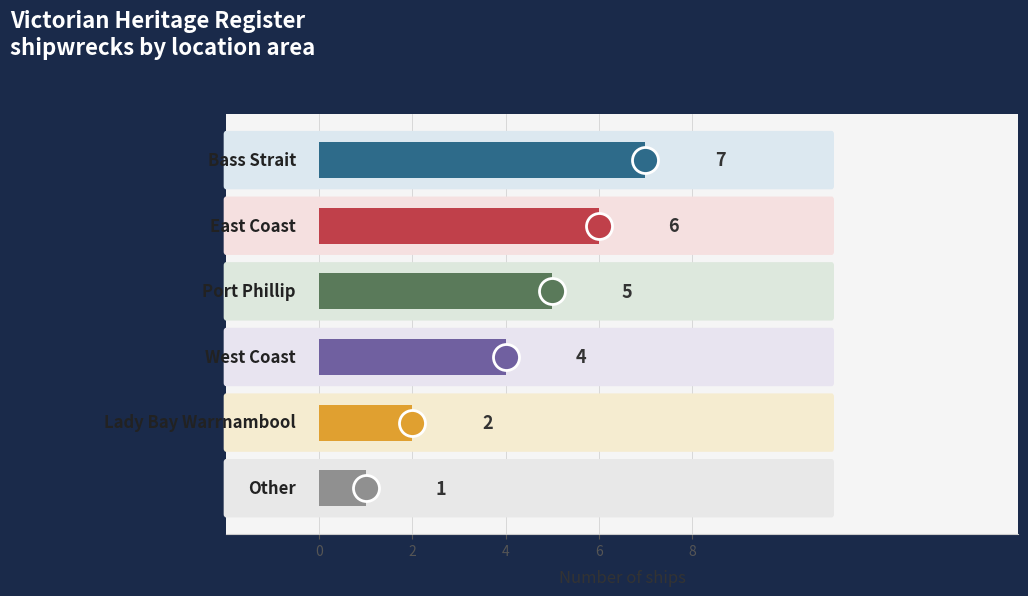

Which has a higher value, East Coast or Other?

East Coast